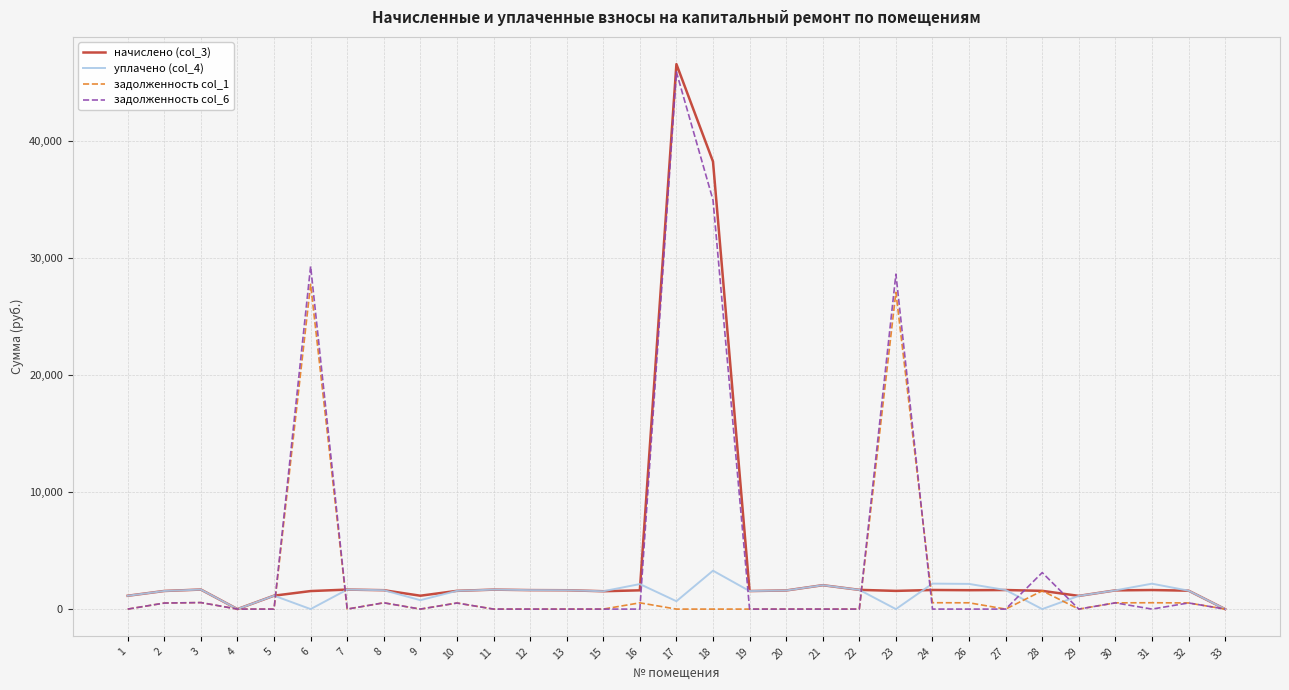

At which label does начислено (col_3) first exceed 1600?

3